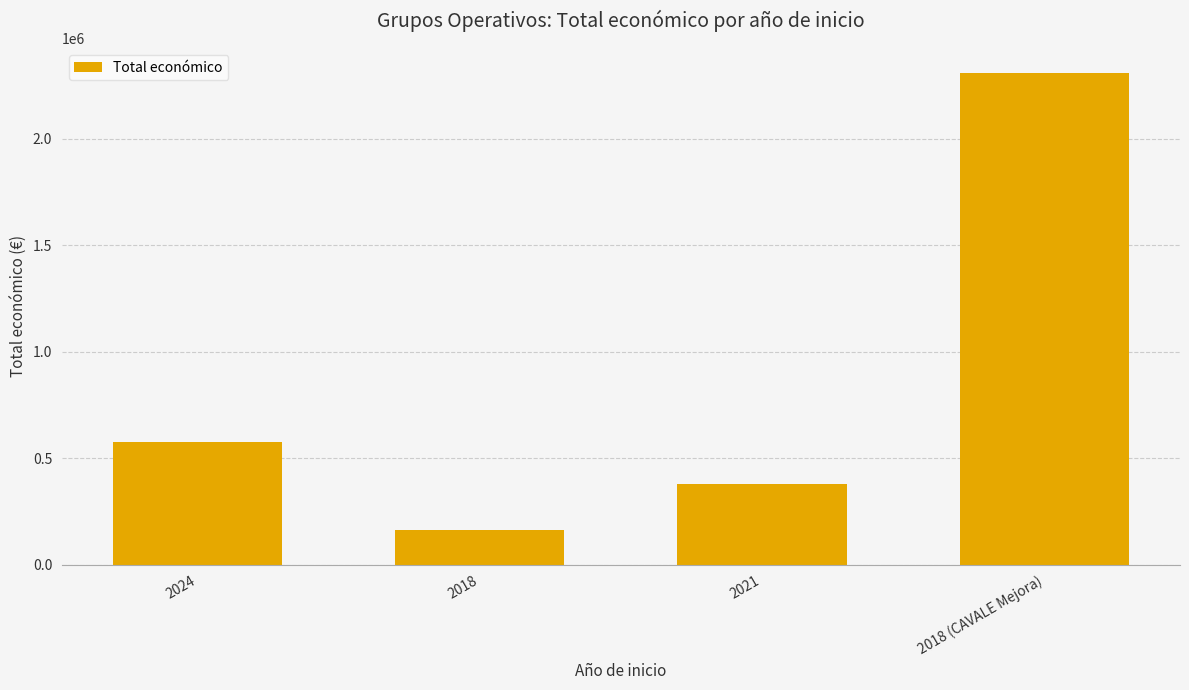

Reading left to right, extract all data points from this chart.

577638	164600	377417	2310026